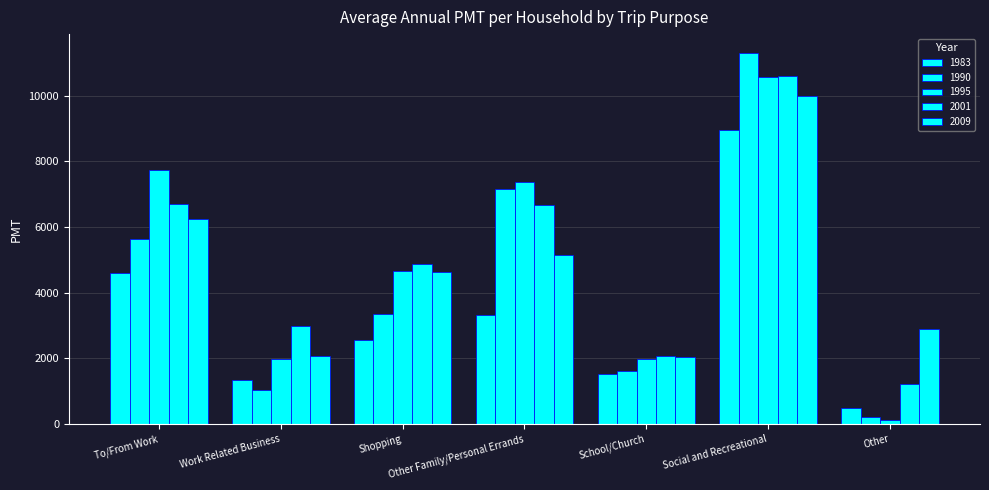

What is the label of the 4th bar from the right?

Other Family/Personal Errands